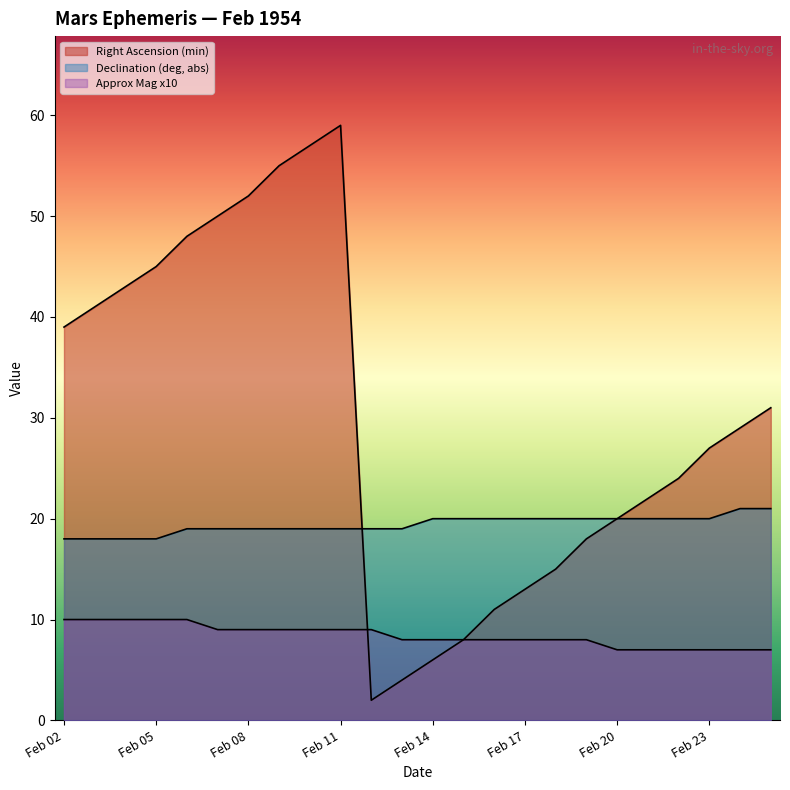

What is the difference between the Declination (deg, abs) values at Feb 17 and Feb 25?

1